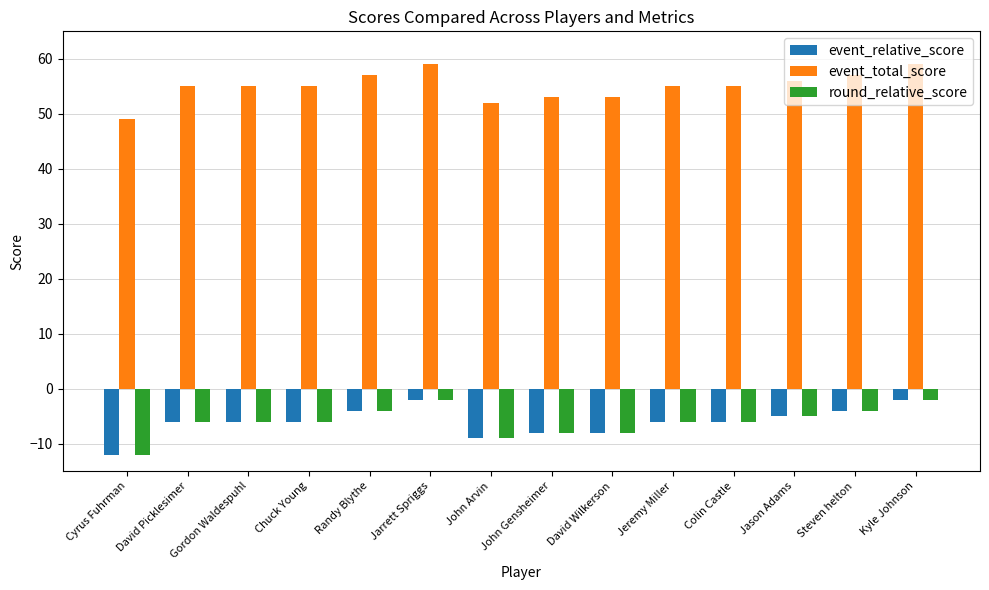

At how many categories does at least one series exceed 7?

14